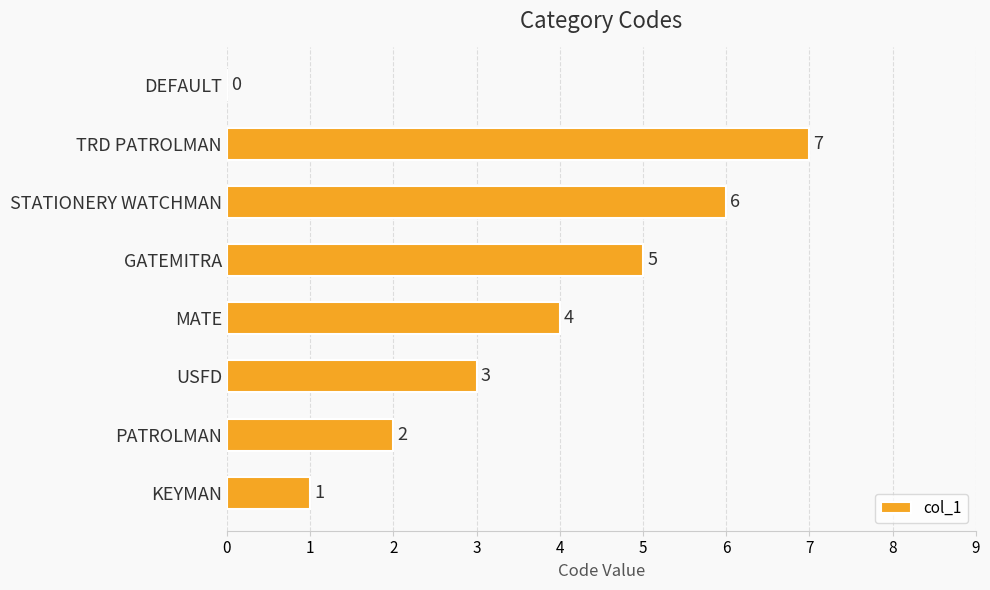

Which has a higher value, STATIONERY WATCHMAN or KEYMAN?

STATIONERY WATCHMAN